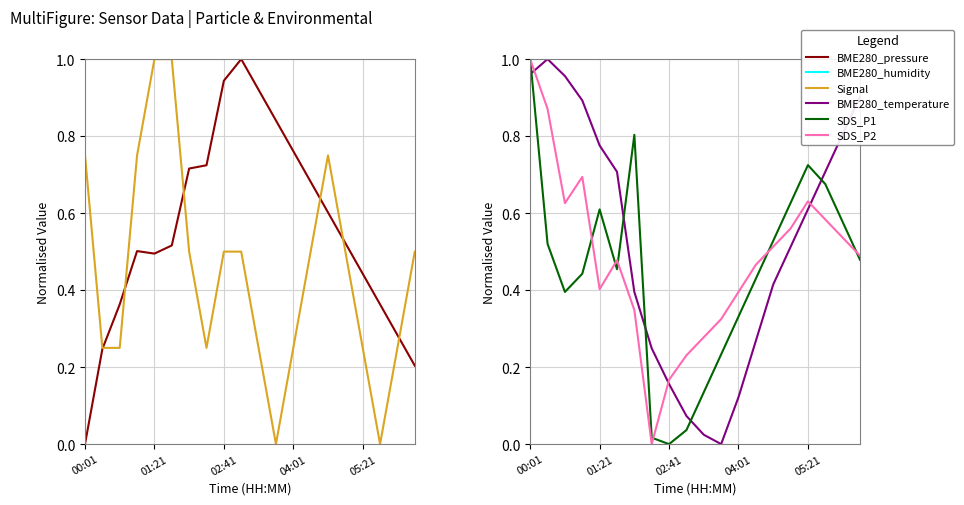

How many values in the BME280_pressure series exceed 0?

19